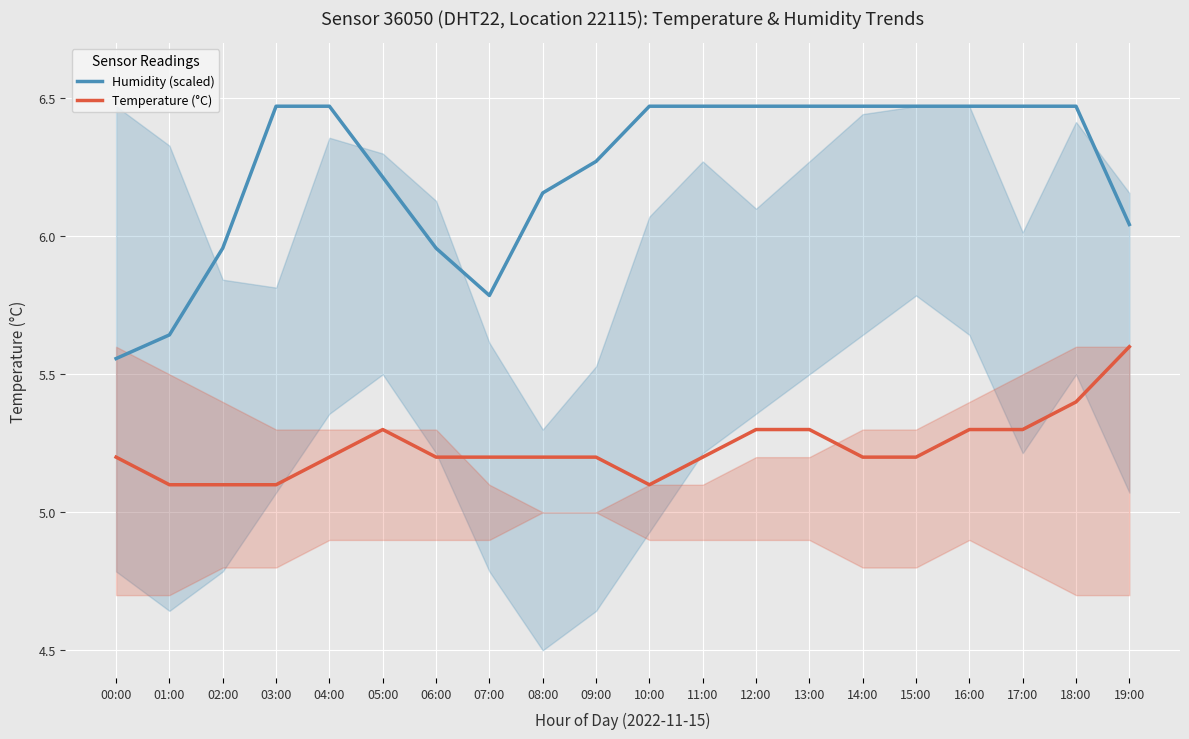

Rank the series at 13:00 from highest to lowest value.

Humidity (scaled), Temperature (°C)